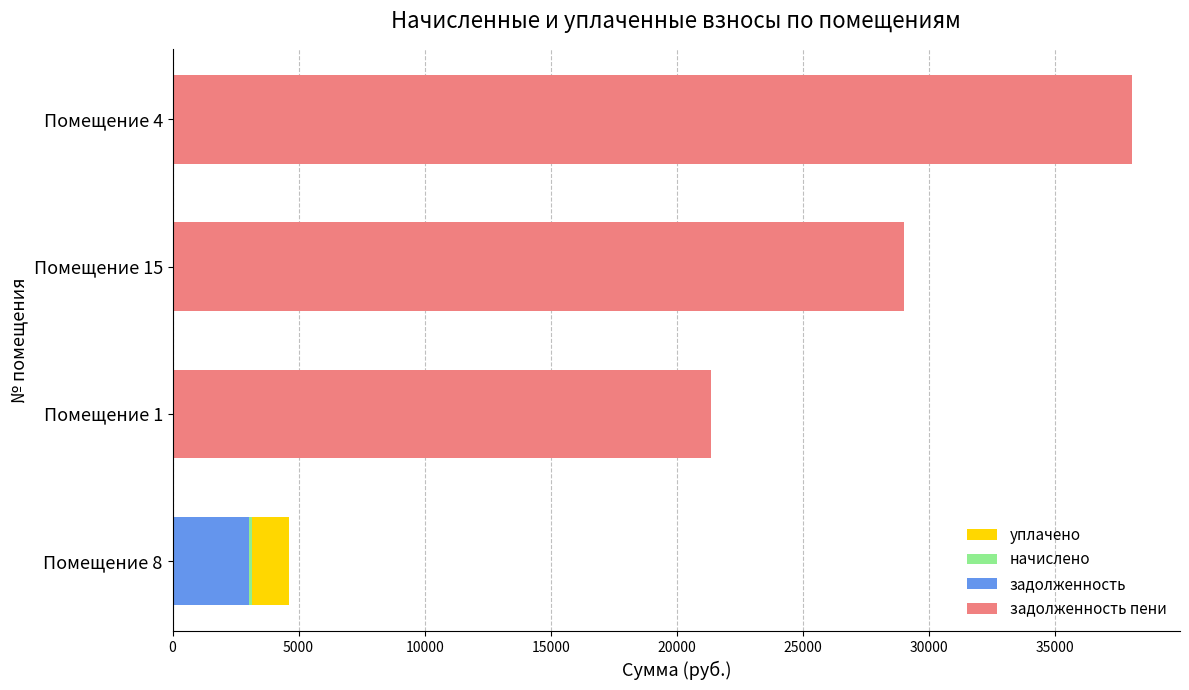

How many data points does each series have?

4